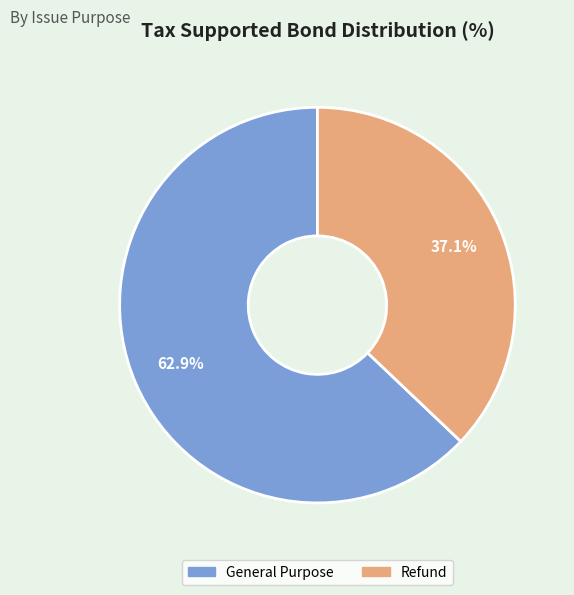

How many slices are in this pie chart?

2